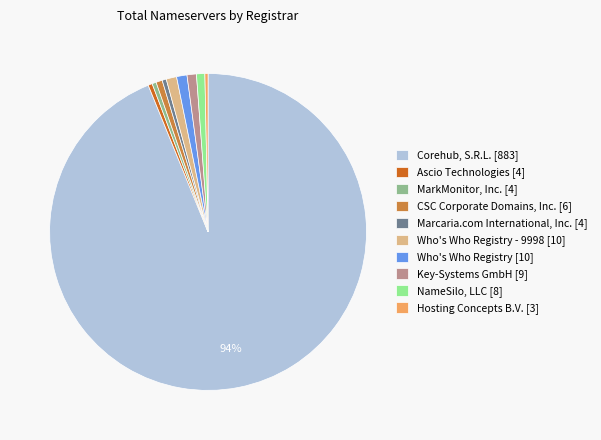

Is it true that Hosting Concepts B.V. [3] is 12% of the pie?

False